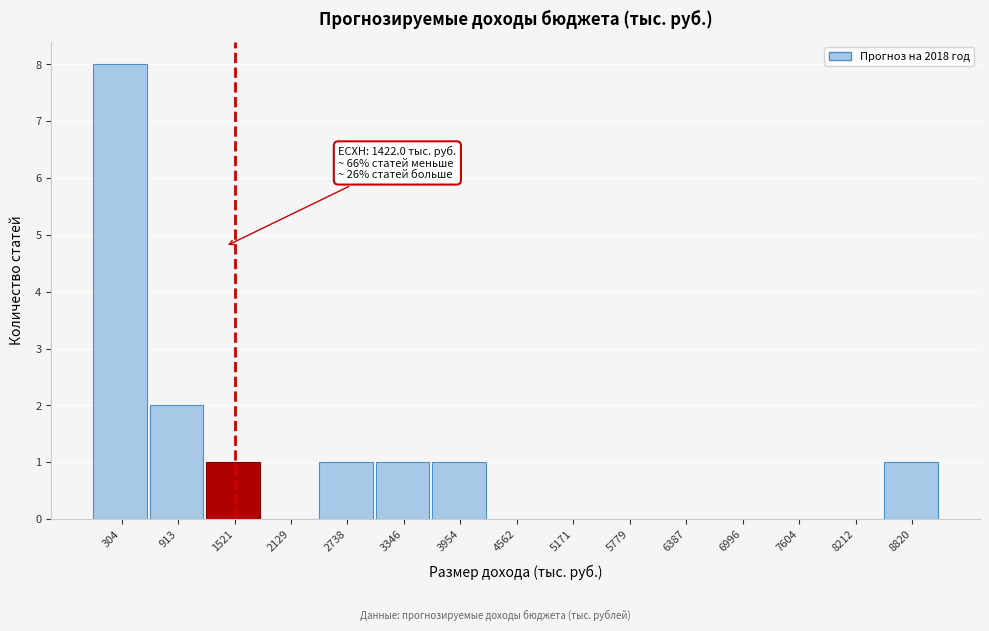

Over which range of the x-axis is the bar tallest?

0 to 600